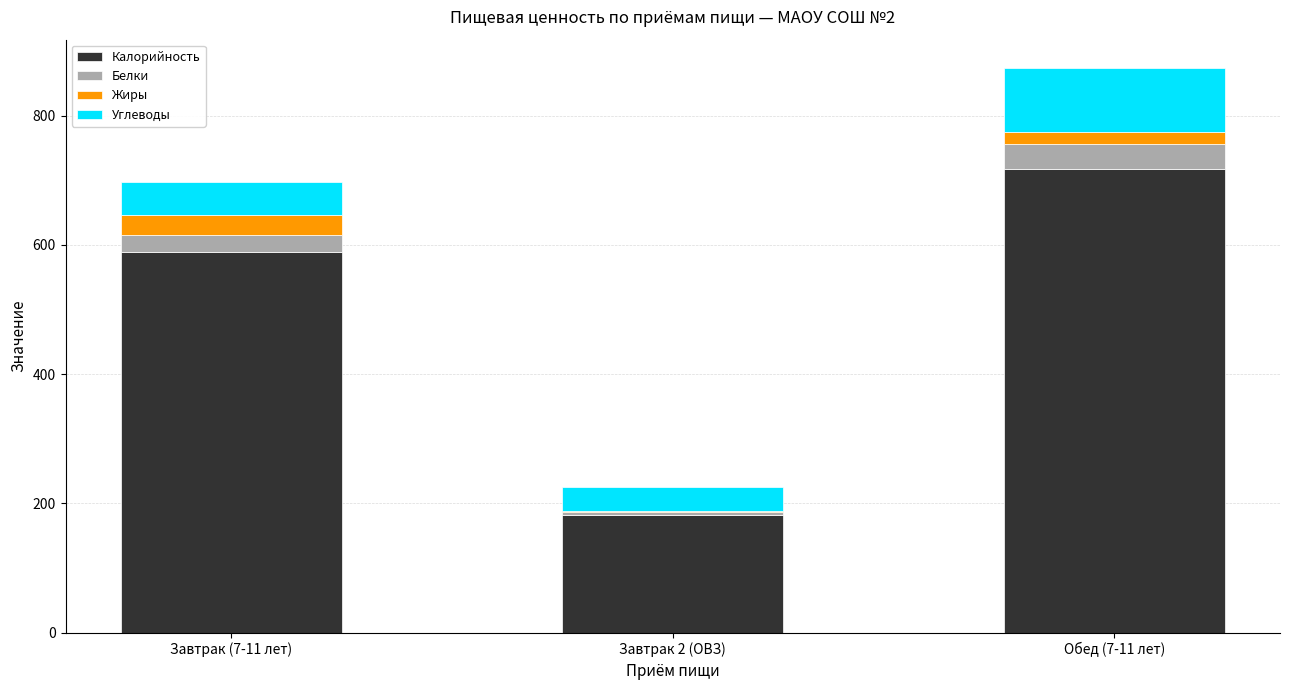

What is the total value across all series at Завтрак (7-11 лет)?

696.8